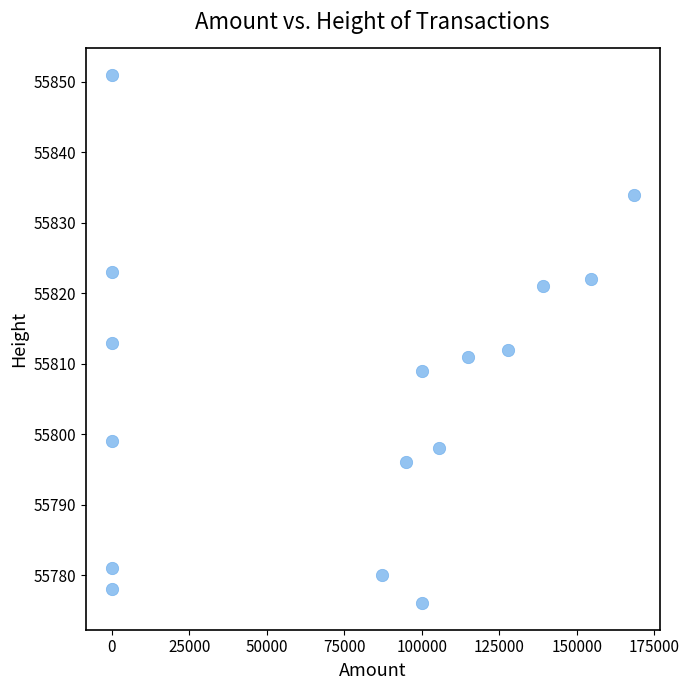

What is the range of Y values (max minus min)?

75